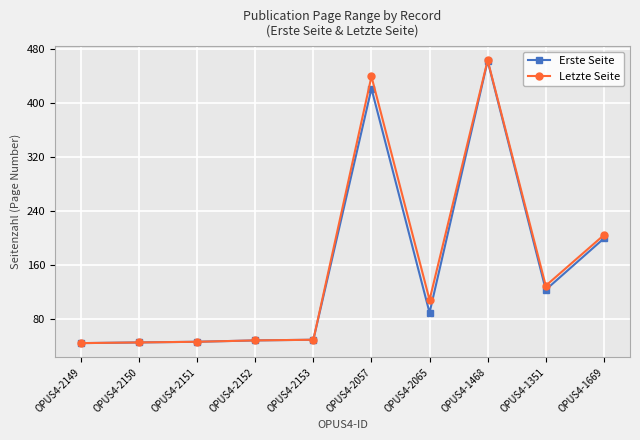

At which category is the sum across all series the highest?

OPUS4-1468